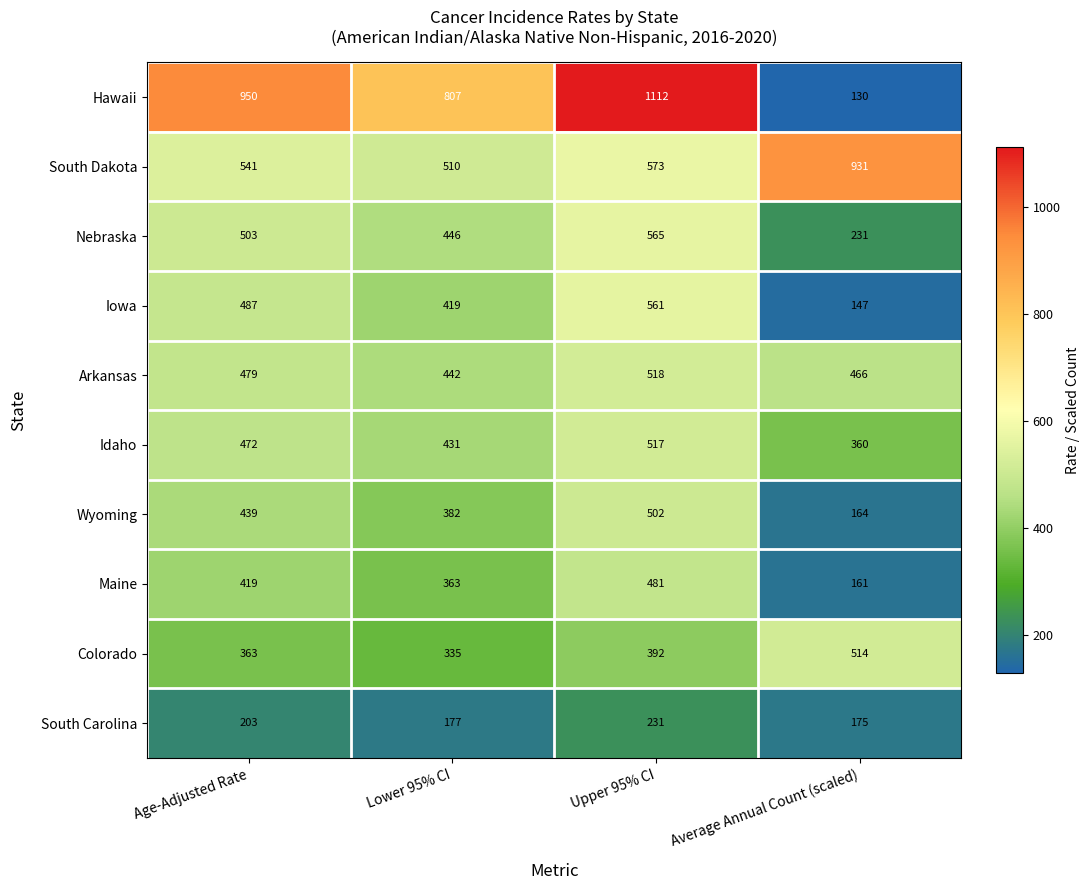

Which series has the largest total across all categories?

Hawaii